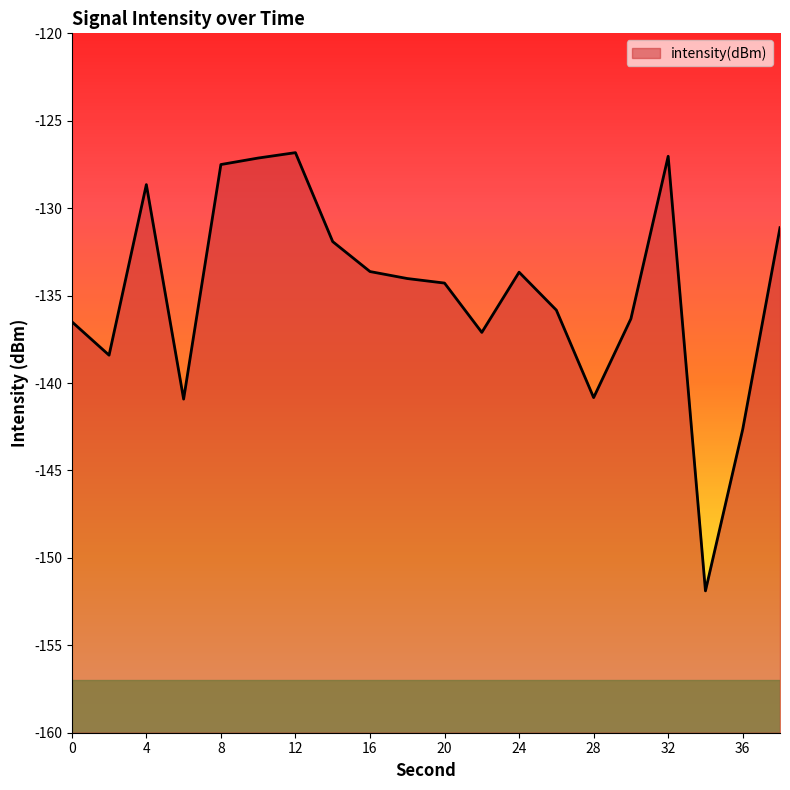

Where is the data nearest to the value -139?

2